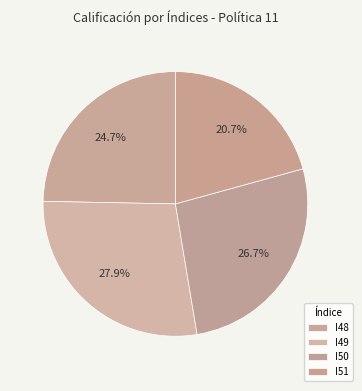

Count the number of slices in the pie.

4